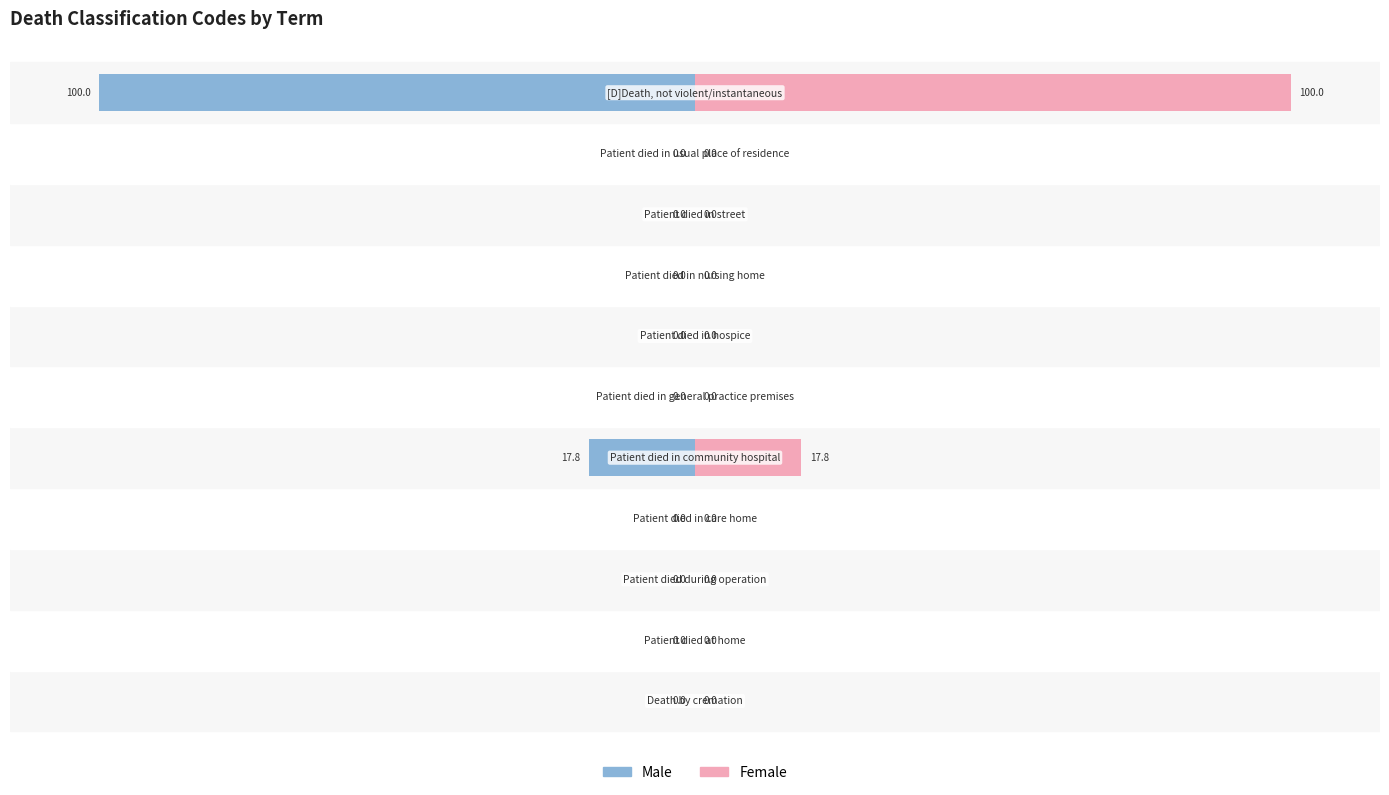

What is the difference between the maximum and minimum values in the Female series?

100.0